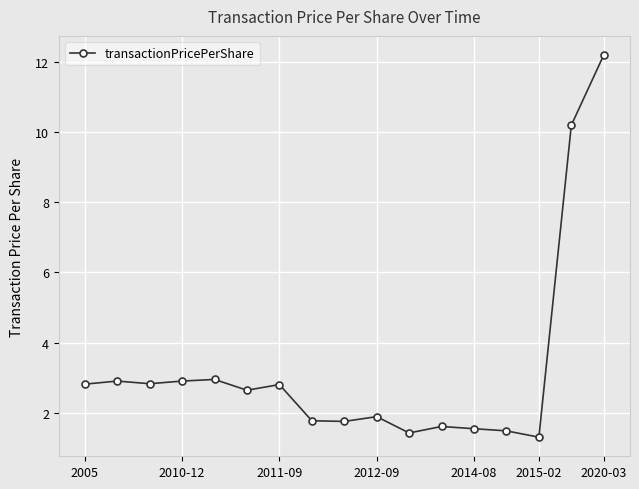

What is the average value?

3.2